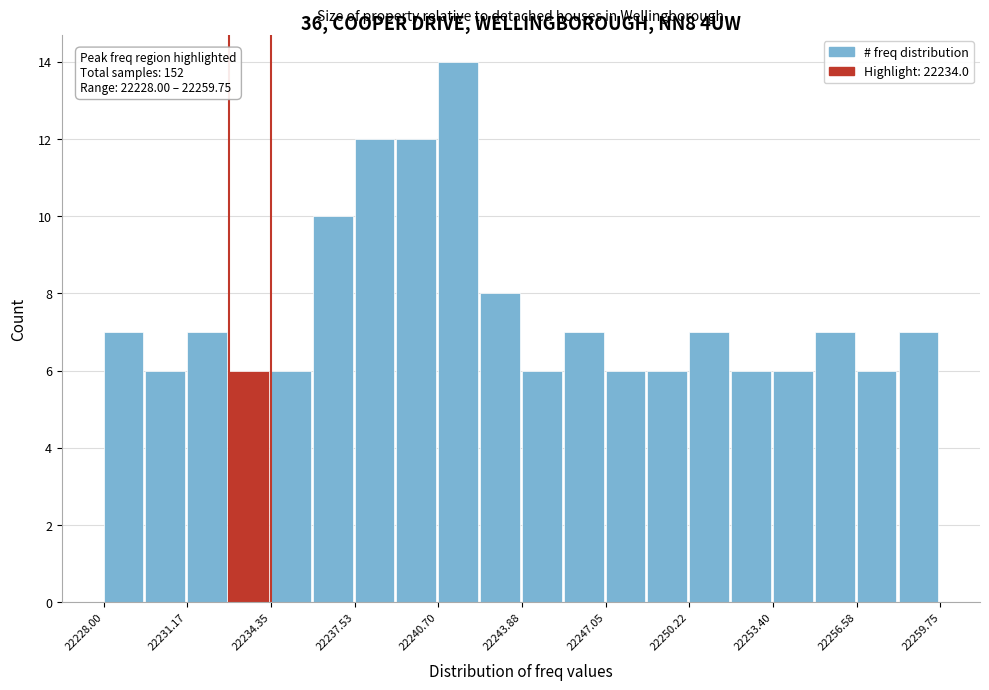

Around what value on the x-axis is the tallest bar? Give the approximate position of its centre, as read against the axis.

22241.5